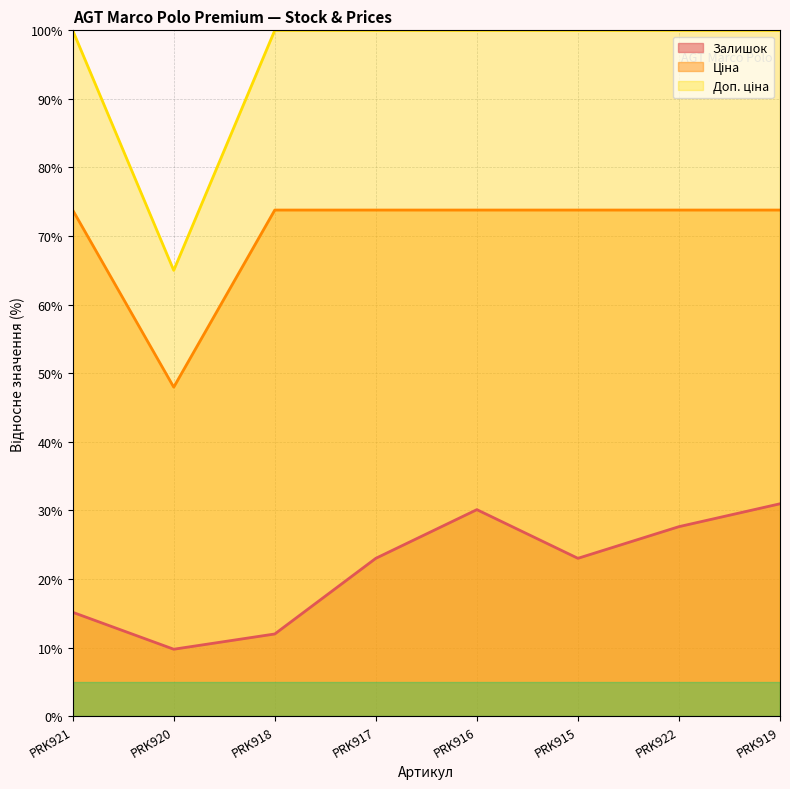

Where is the first local minimum for Ціна?

PRK920